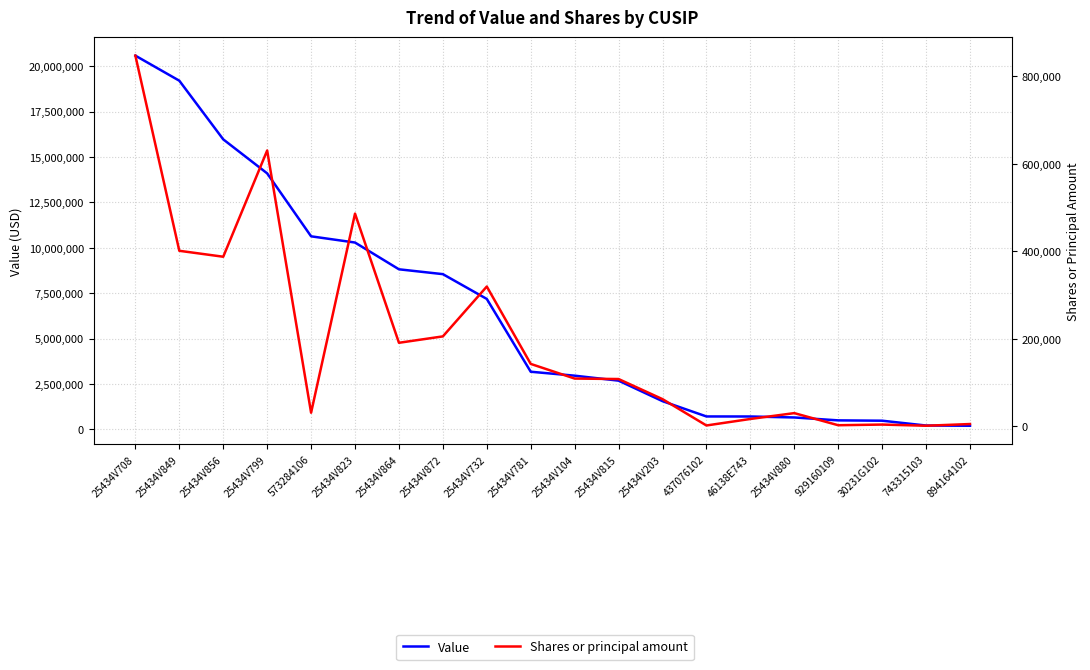

True or false: Value and Shares or principal amount intersect in this chart.

False